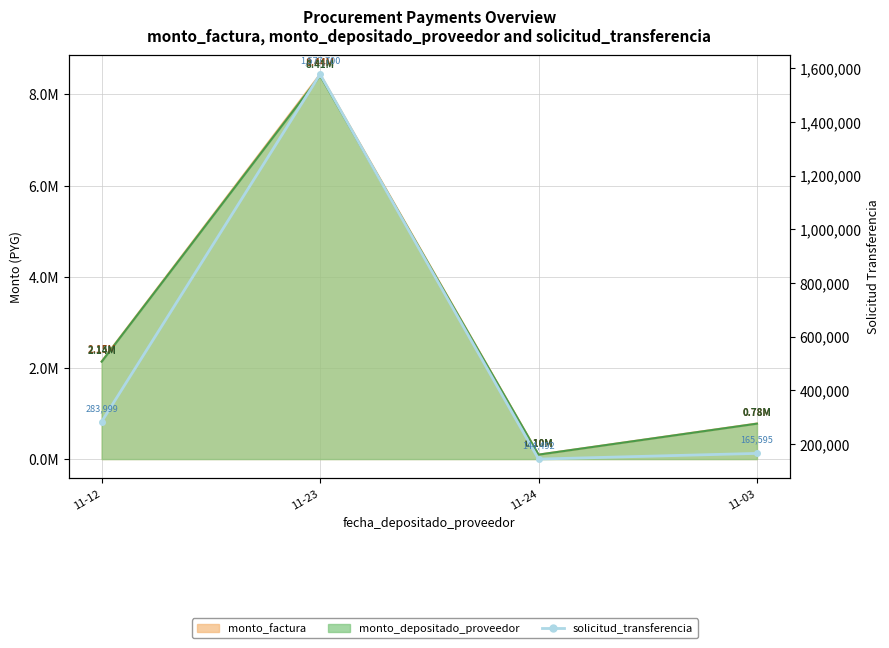

How many data points are less than 283999?

2